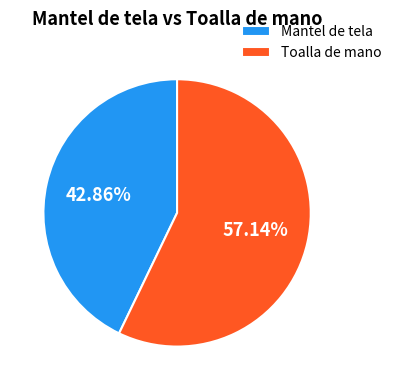

To the nearest percent, what is the combined percentage of Toalla de mano and Mantel de tela?

100%